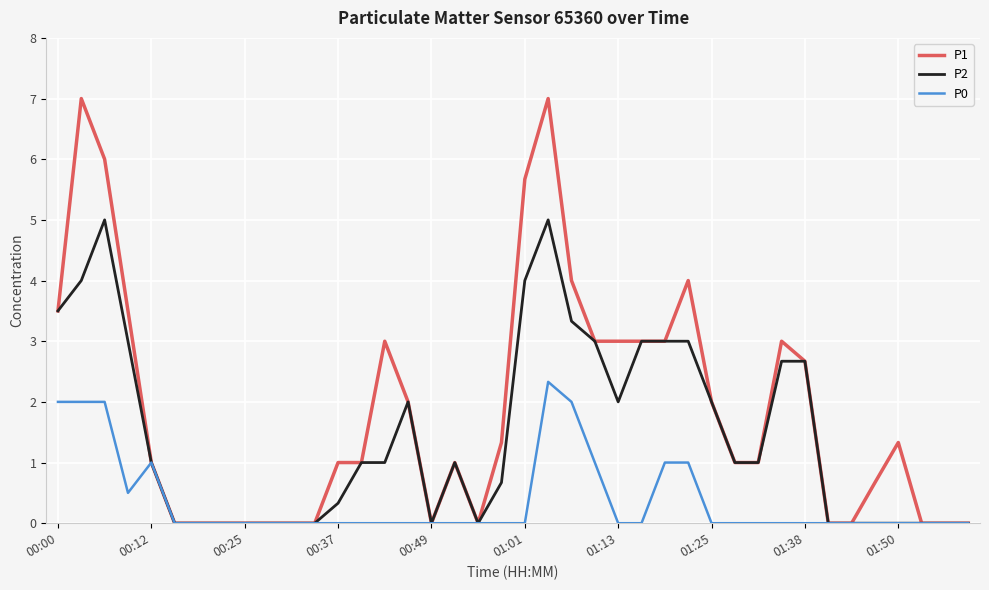

Does the chart have visible grid lines?

Yes